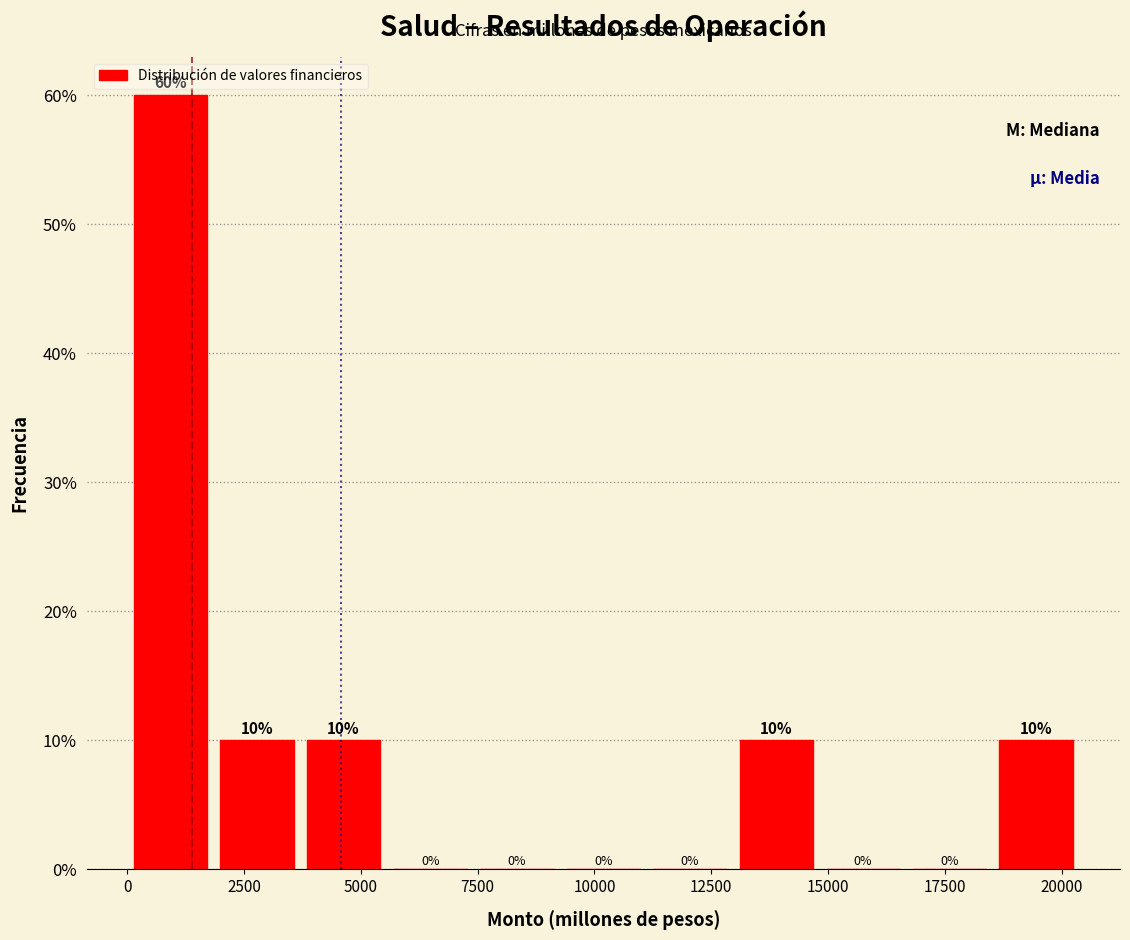

Around what value on the x-axis is the tallest bar? Give the approximate position of its centre, as read against the axis.

1000